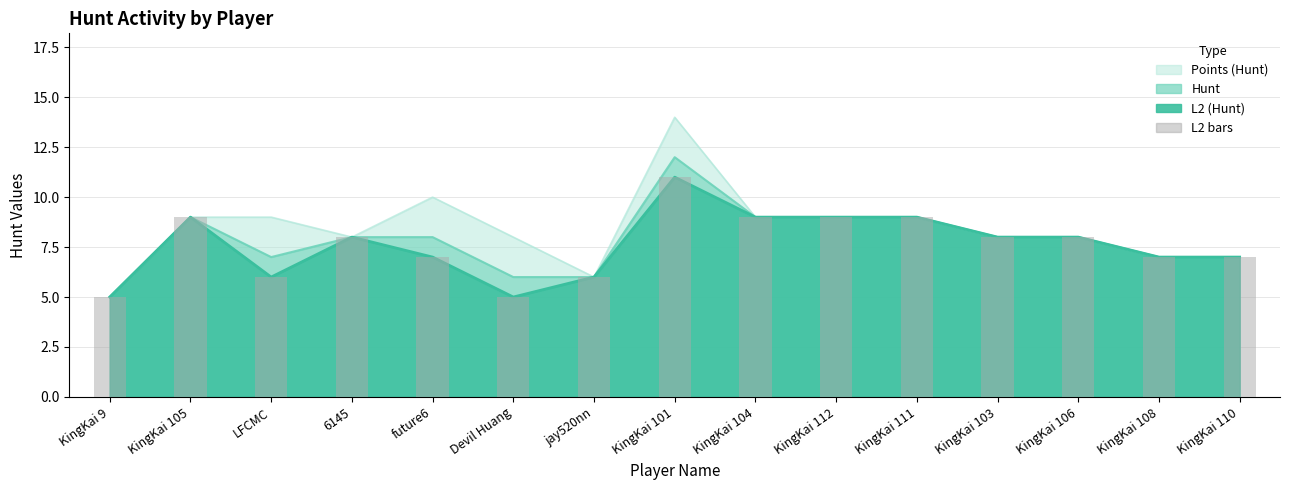

What is the smallest value displayed?

5